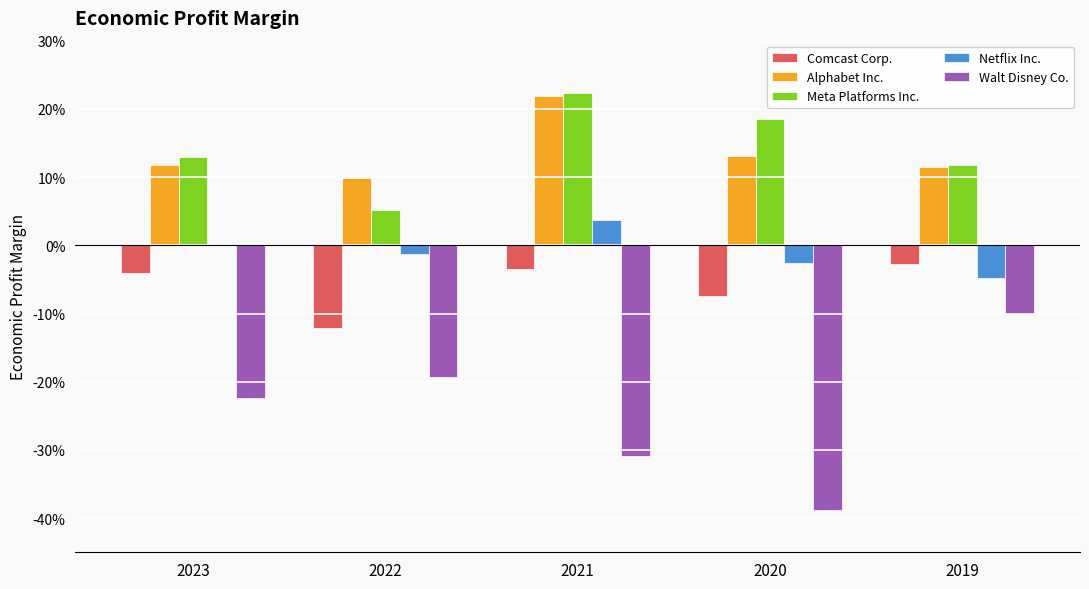

True or false: Alphabet Inc. has a value of 0.1 at 2020.

True